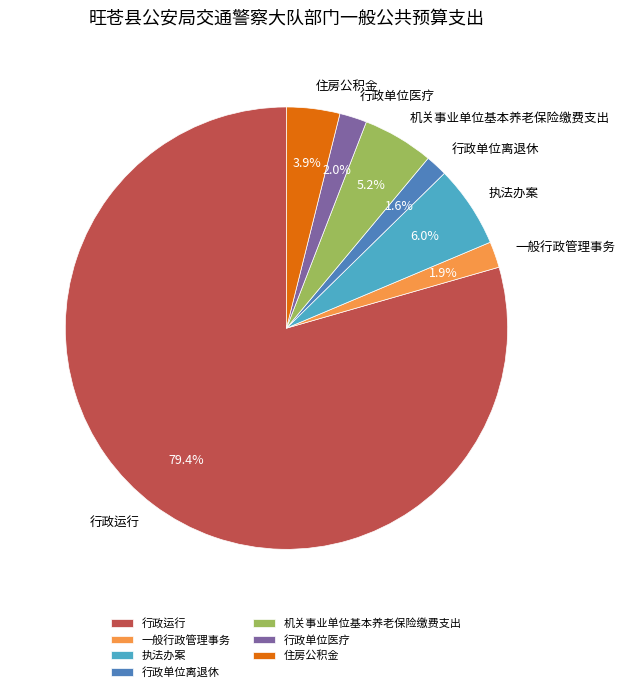

What percentage is the 行政单位医疗 slice, to the nearest percent?

2%